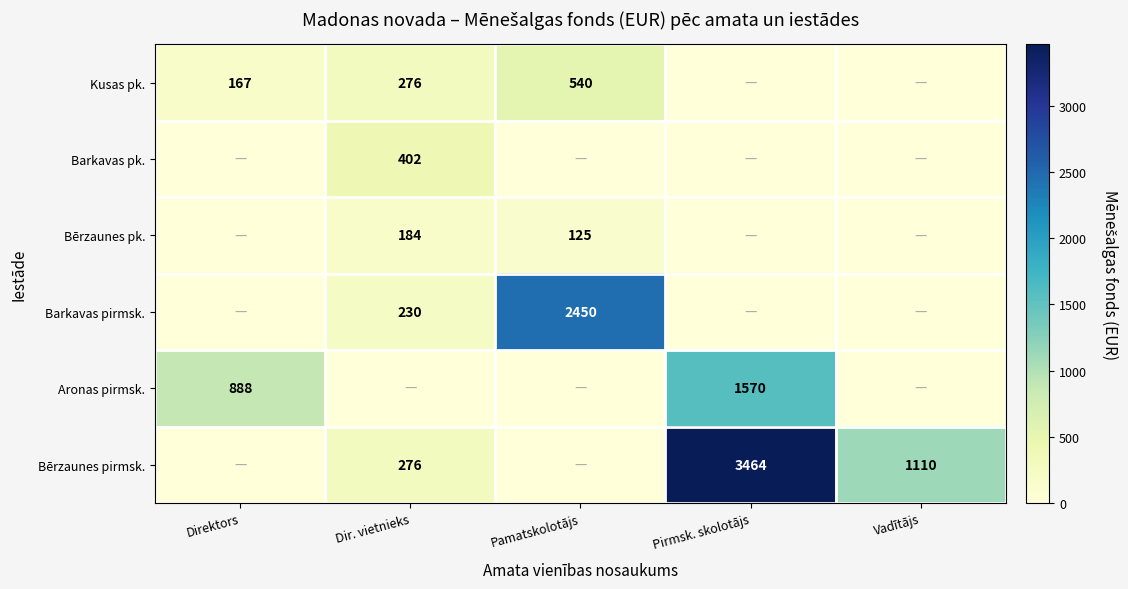

At how many categories does at least one series exceed 1179?

2